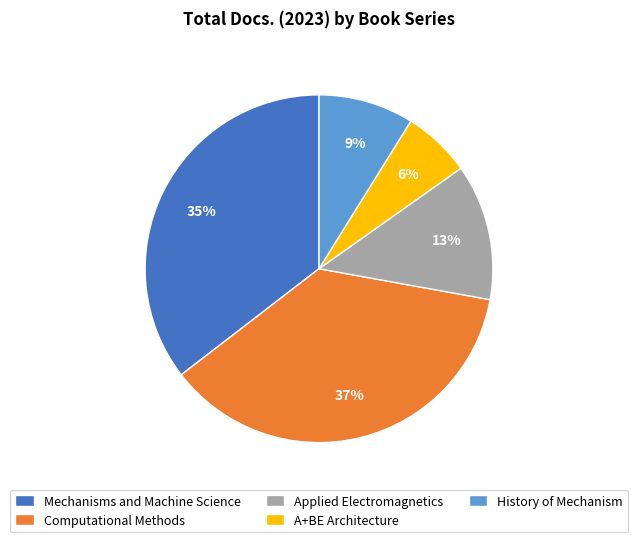

How many segments does this pie chart have?

5